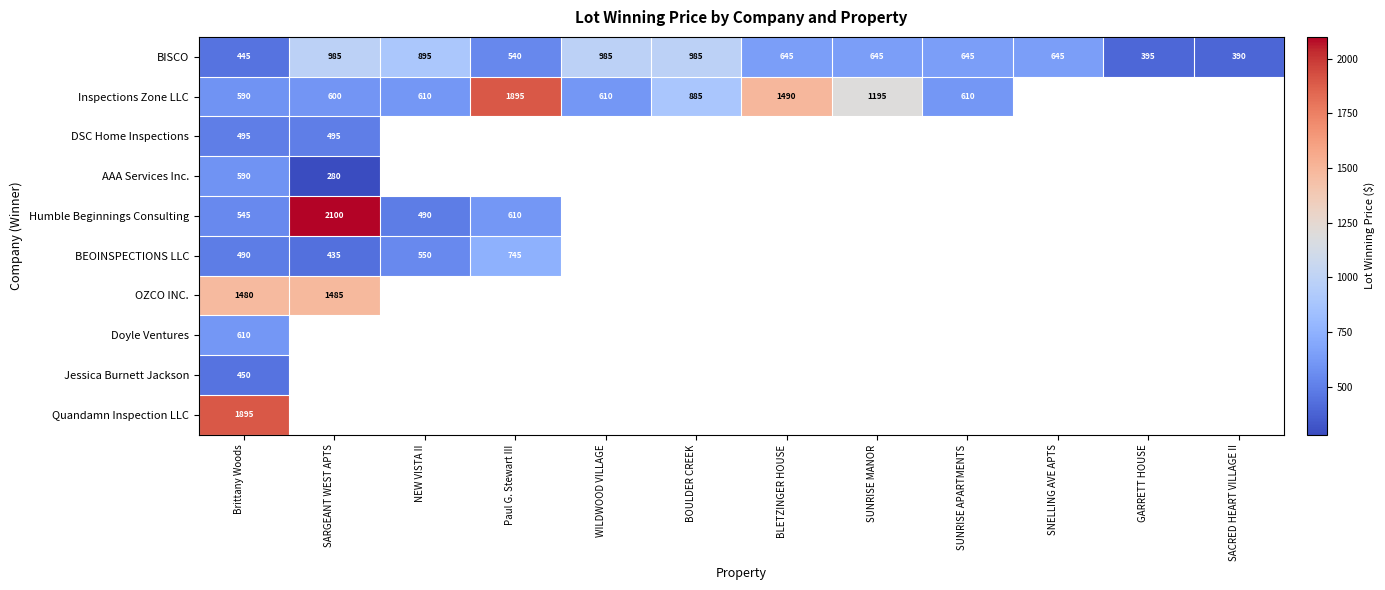

At how many categories does at least one series exceed 415?

10